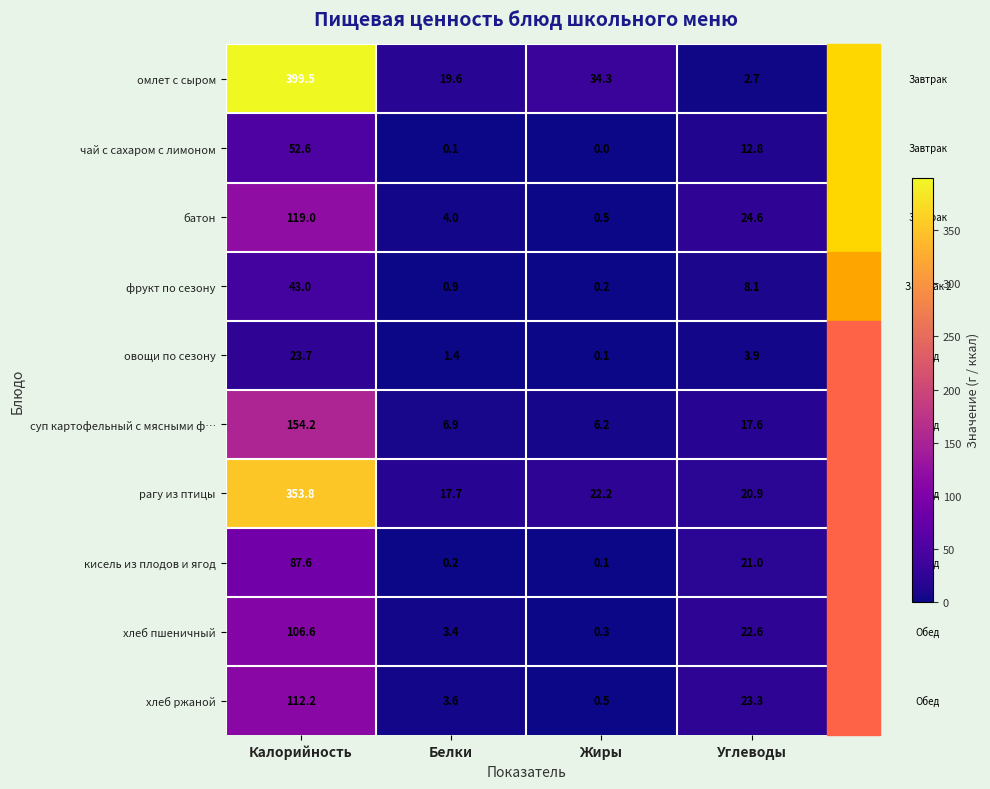

At which label does хлеб ржаной first exceed 23?

Калорийность